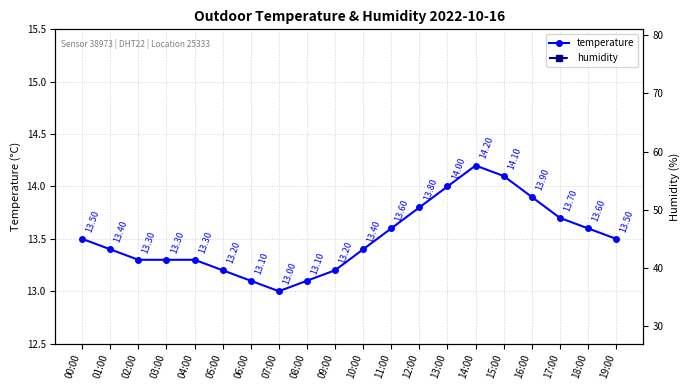

What is the lowest value of the humidity series?

99.9